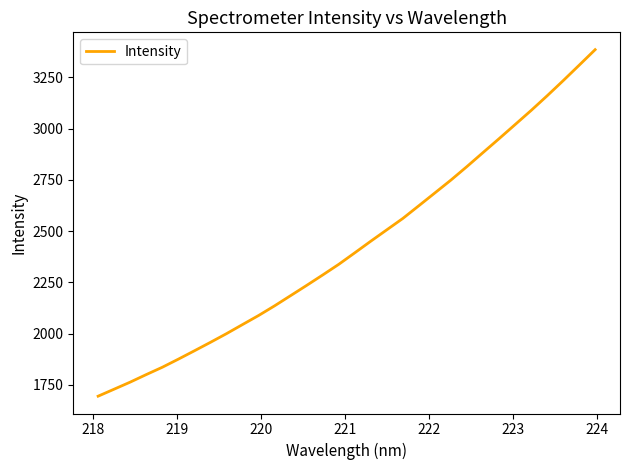

What is the greatest value displayed?

3384.8